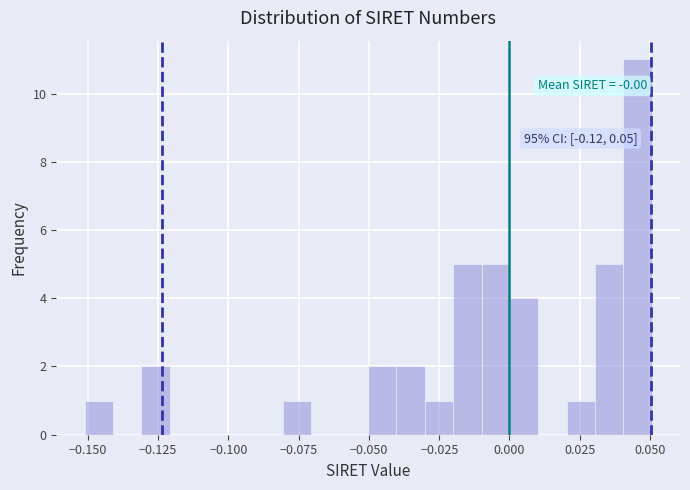

Around what value on the x-axis is the tallest bar? Give the approximate position of its centre, as read against the axis.

0.045